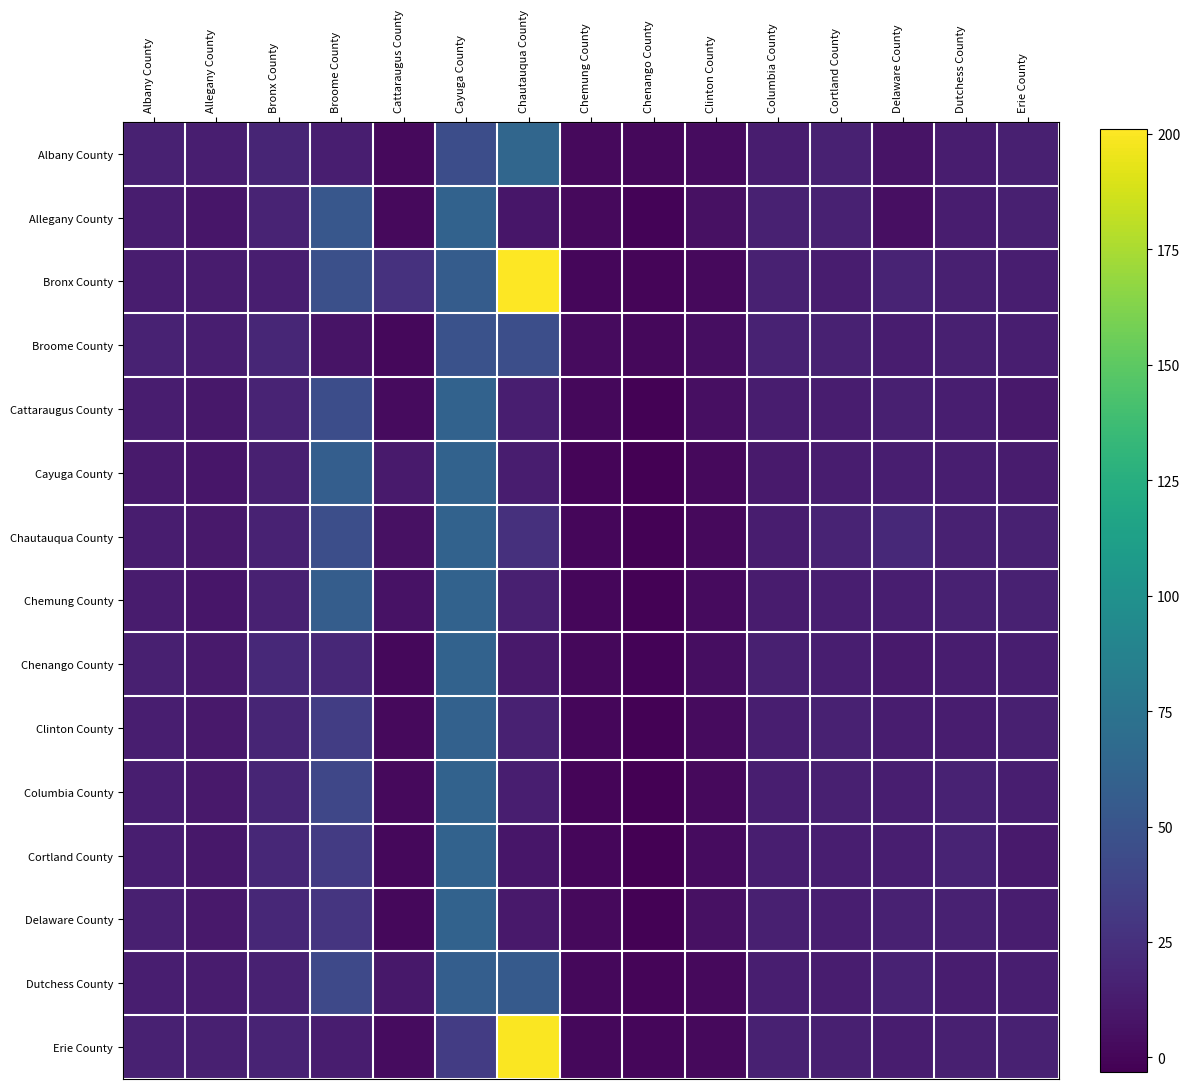

Rank the series at Clinton County from highest to lowest value.

Allegany County, Delaware County, Cattaraugus County, Broome County, Chenango County, Cortland County, Albany County, Chemung County, Clinton County, Cayuga County, Chautauqua County, Columbia County, Dutchess County, Erie County, Bronx County